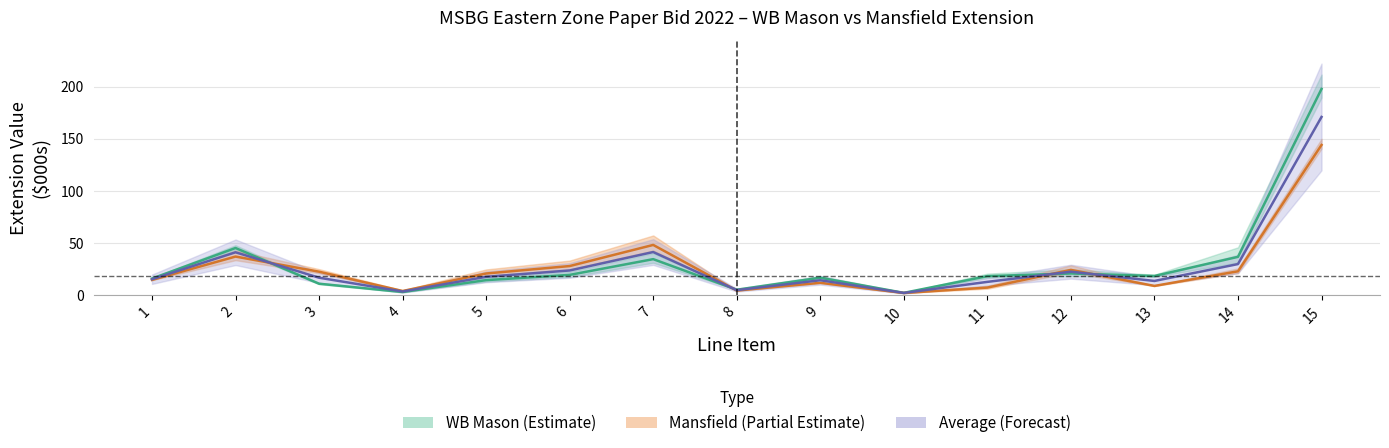

What is the sum of the WB_extension values at 15 and 6?

217.0